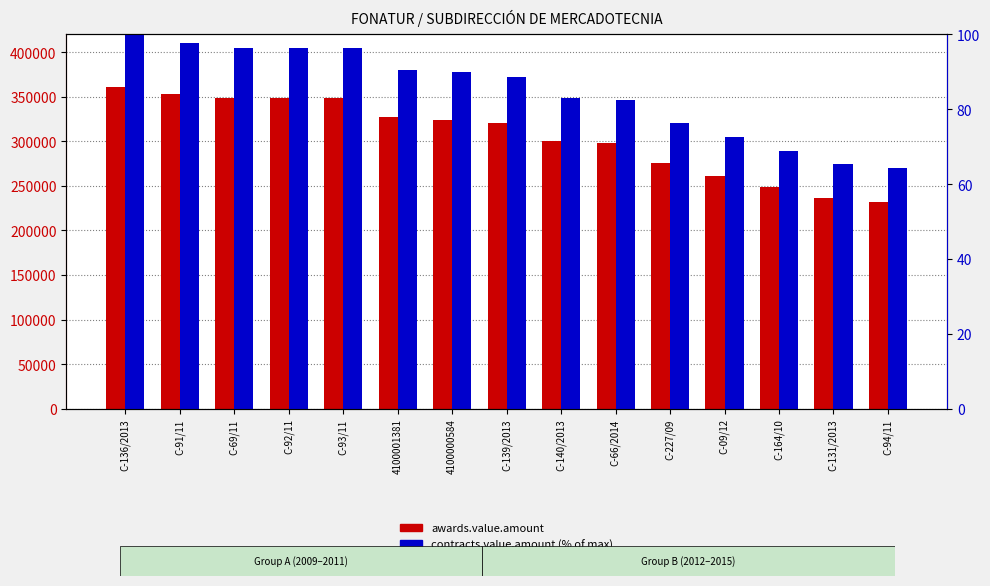

List the series in order of their peak value, lowest first.

contracts.value.amount (% of max), awards.value.amount